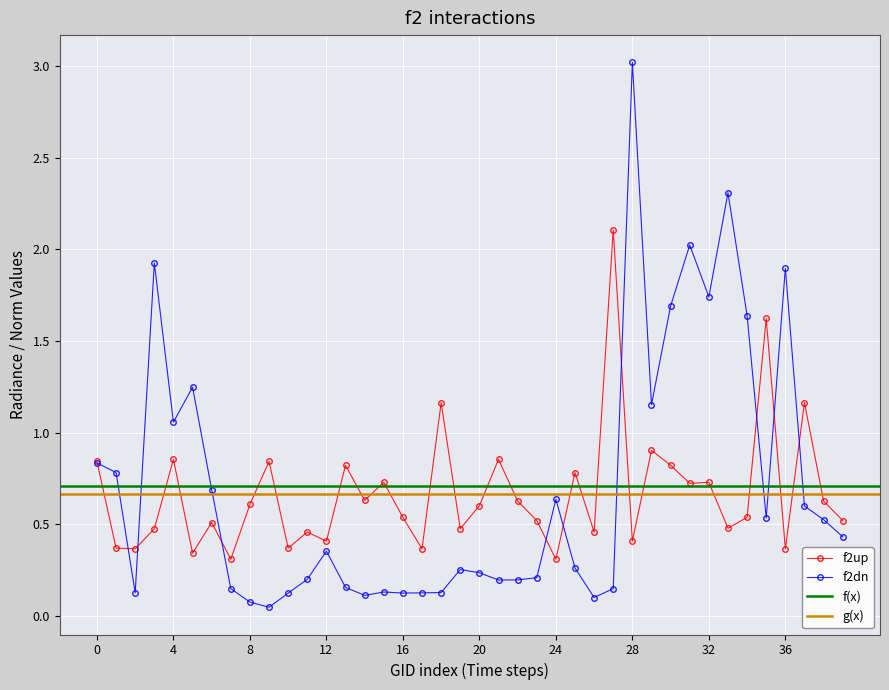

True or false: f2up has more than 2 interior local peaks.

True